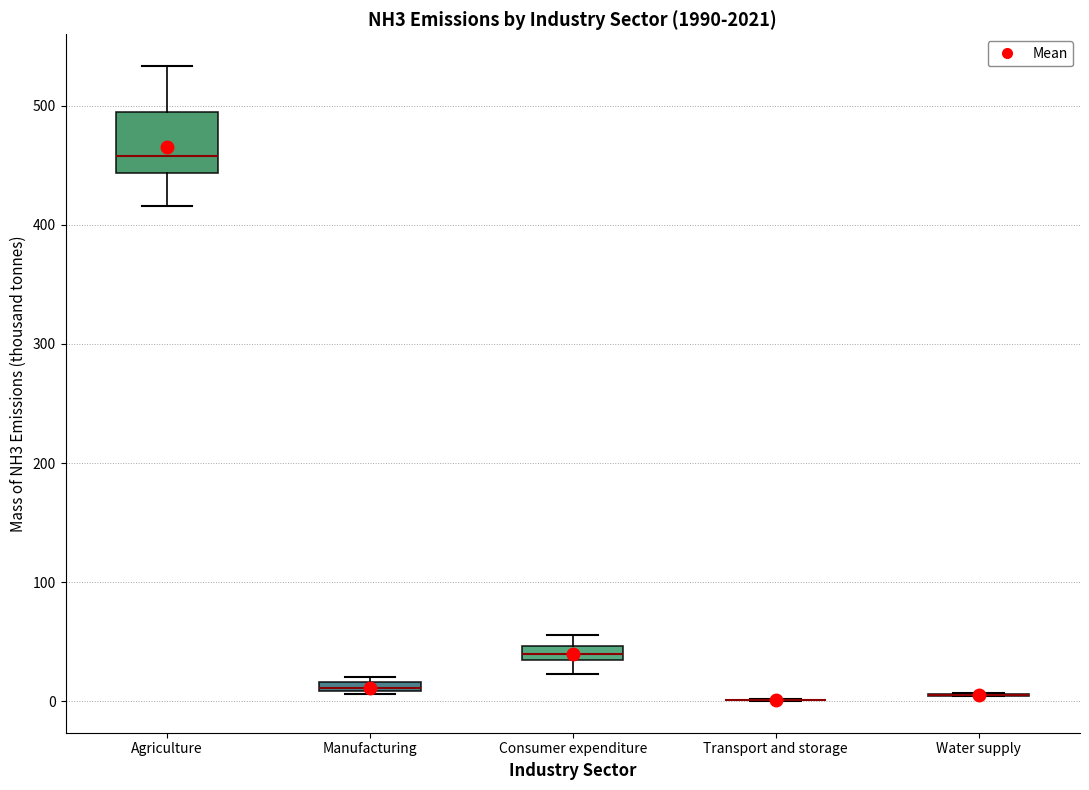

Which box is the tallest, from its lower edge to its upper edge?

Agriculture